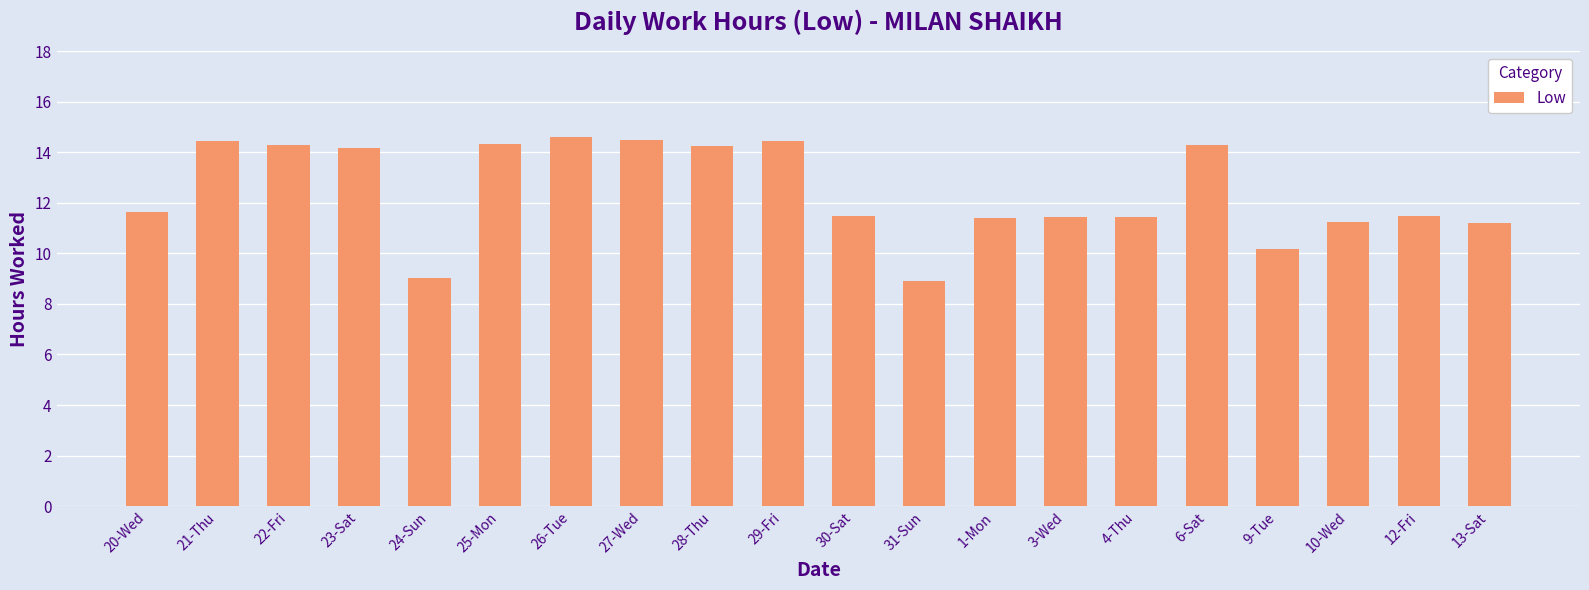

What is the value of the 5th bar from the left?

9.0